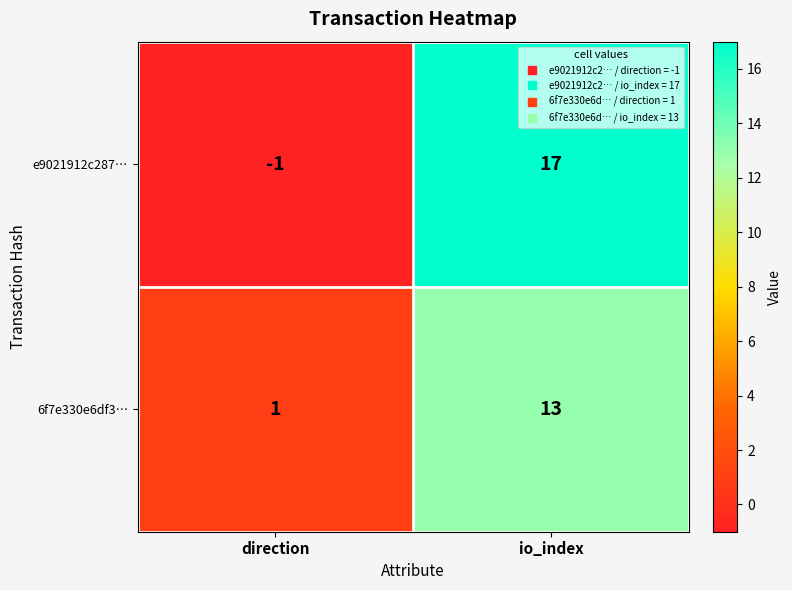

The value of 6f7e330e6df3… at direction is 1. True or false?

True